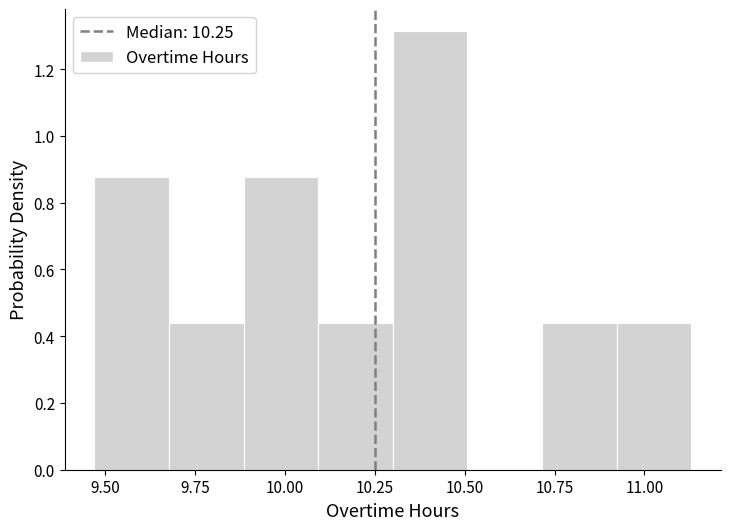

Reading left to right, transcribe this chart: for each bar, give the range it covers on the x-axis and its height. Neither the bar edges nor the heights are printed on the chart, so give them approximately, as read against the axes.

9.45 to 9.70: 0.88
9.70 to 9.90: 0.44
9.90 to 10.10: 0.88
10.10 to 10.30: 0.44
10.30 to 10.50: 1.32
10.50 to 10.70: 0
10.70 to 10.90: 0.44
10.90 to 11.15: 0.44